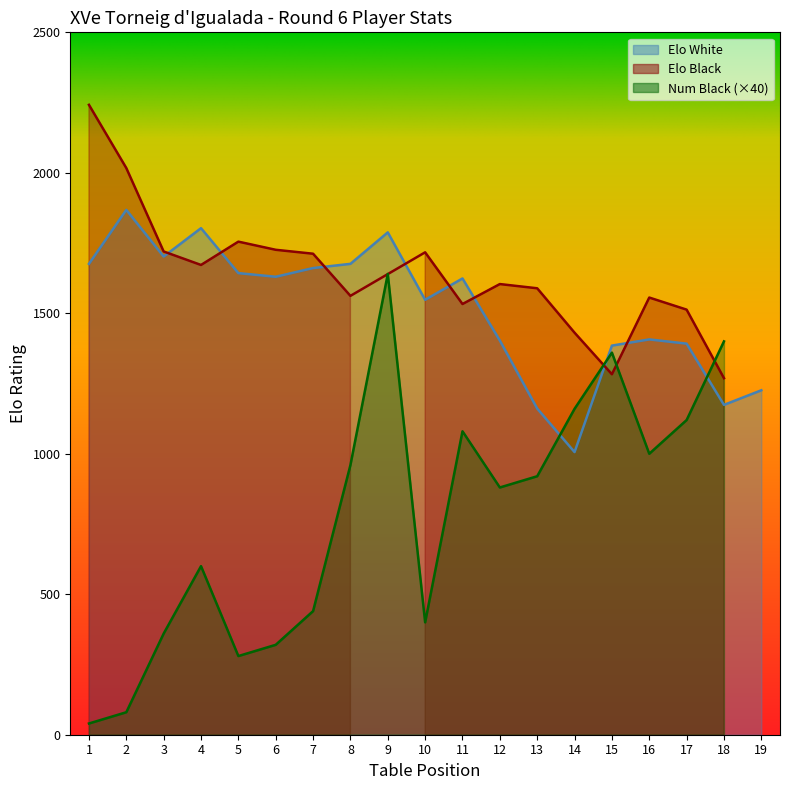

What is the greatest value displayed?

2242